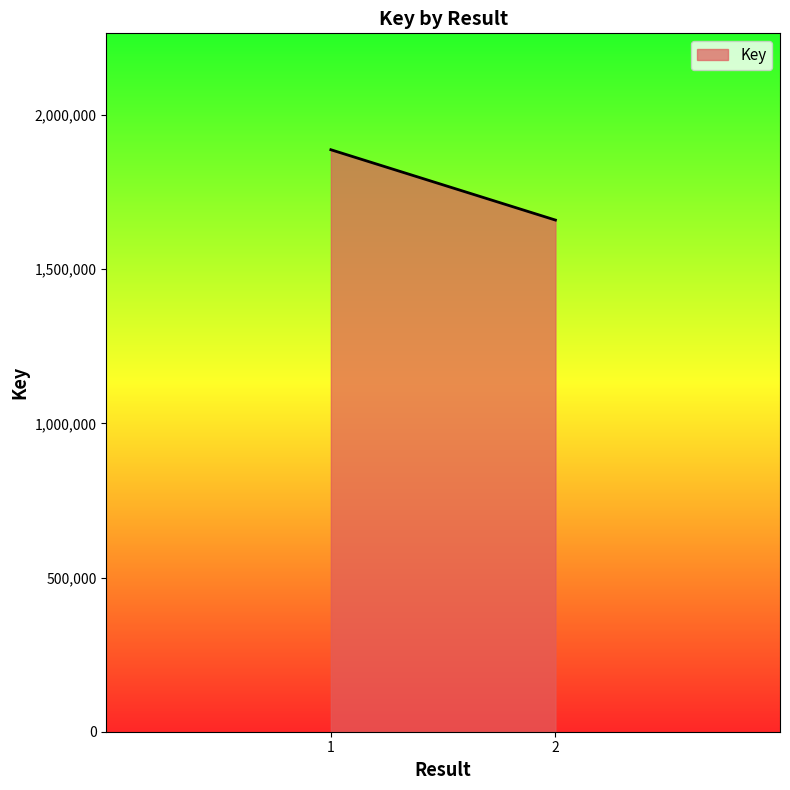

What is the sum of all values?

3546907